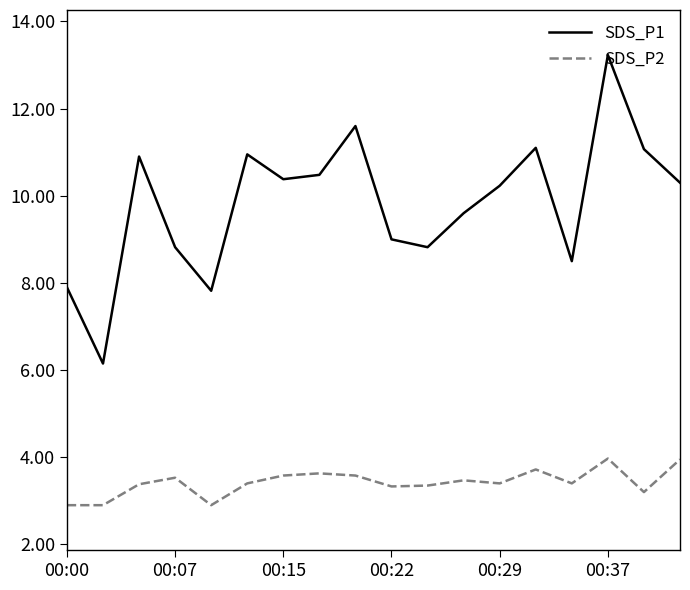

How many lines are shown in the chart?

2